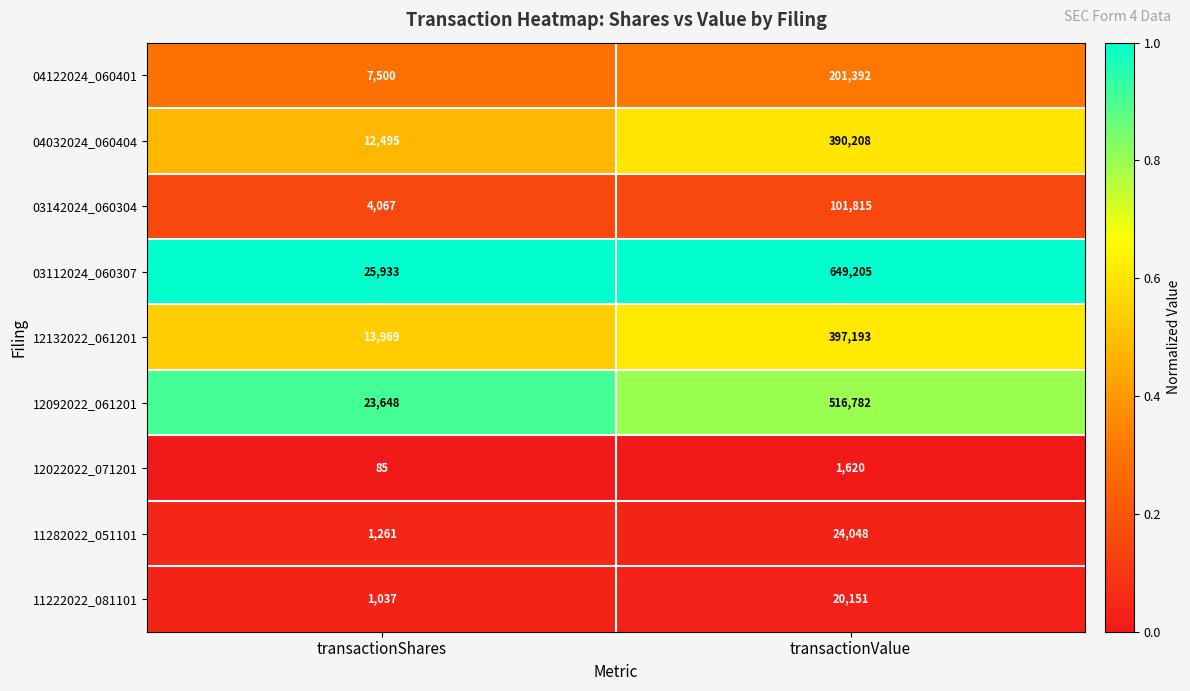

What is the sum of the 11282022_051101 values at transactionValue and transactionShares?

25309